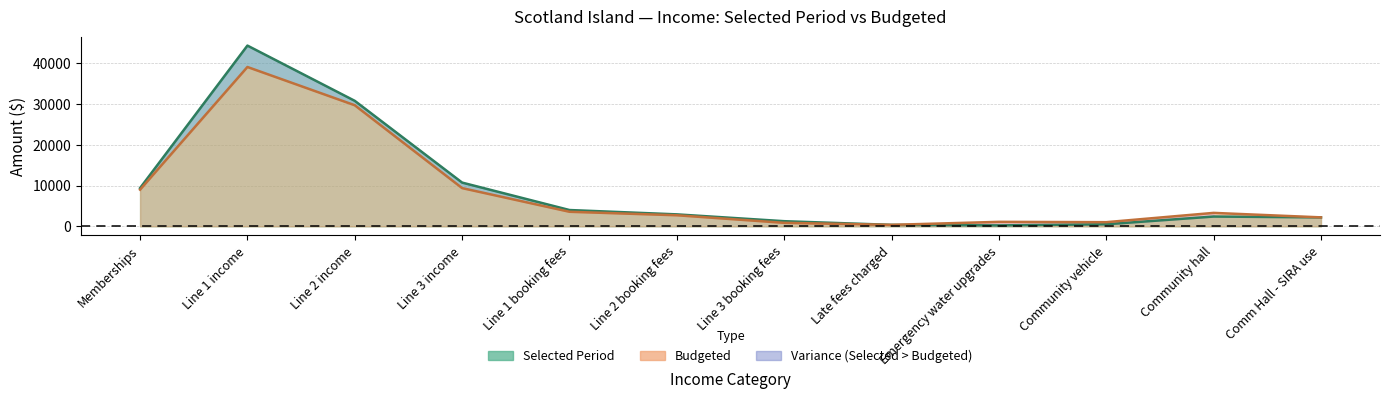

List the series in order of their overall mean, highest first.

Selected Period, Budgeted